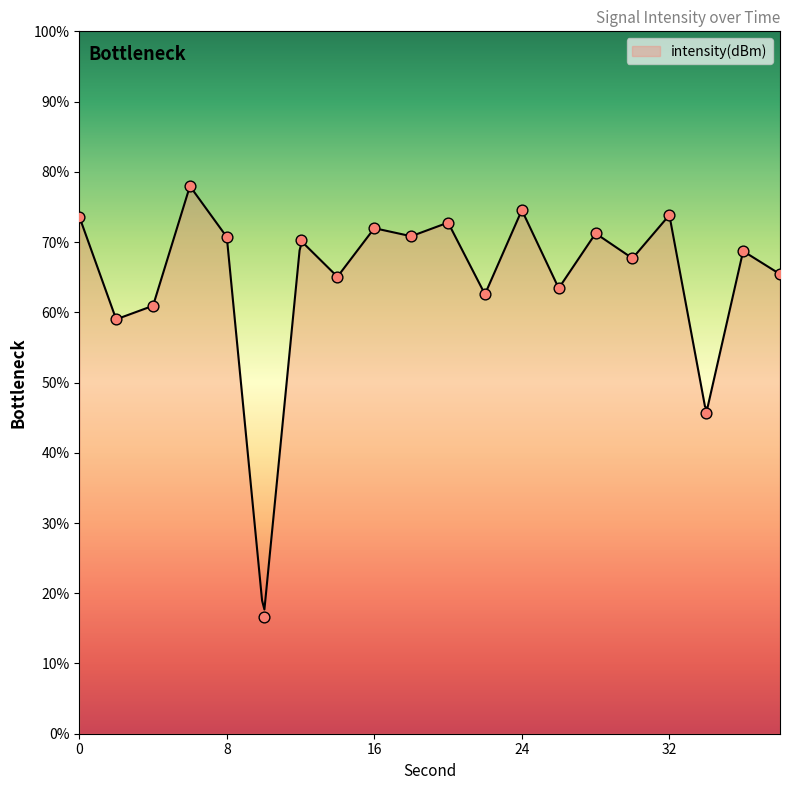

Between 4 and 14, which is larger?

14